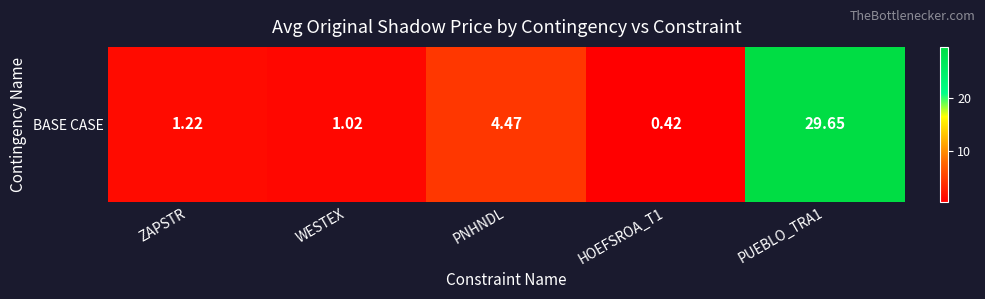

Reading left to right, transcribe all the data shown in this chart.

1.2	1.0	4.5	0.4	29.6